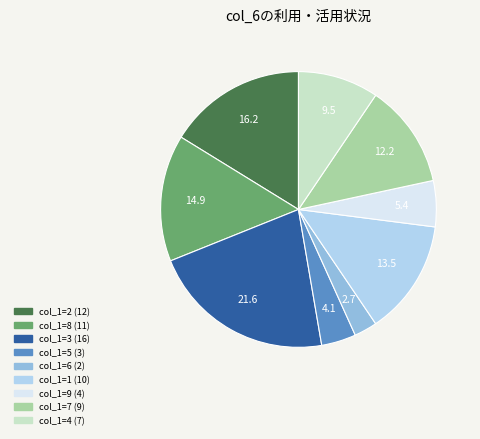

Does any single category account for the majority?

No